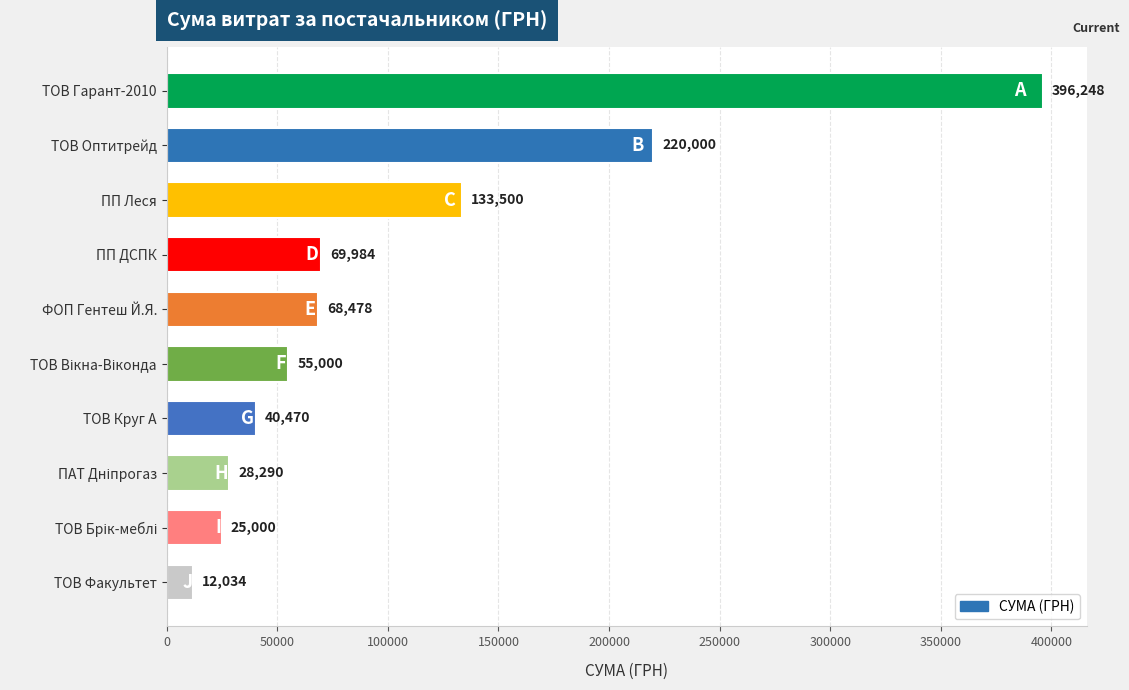

Is it true that the value at ТОВ Факультет is 12034.1?

True